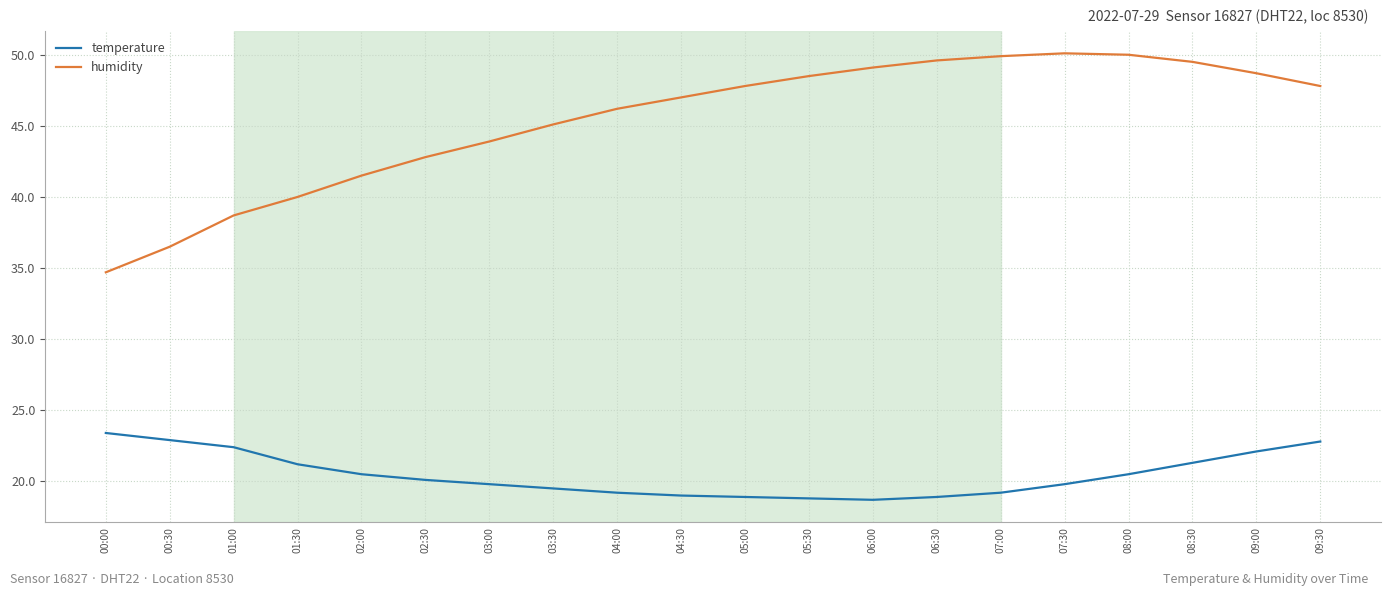

Which category has the highest value in the temperature series?

00:00